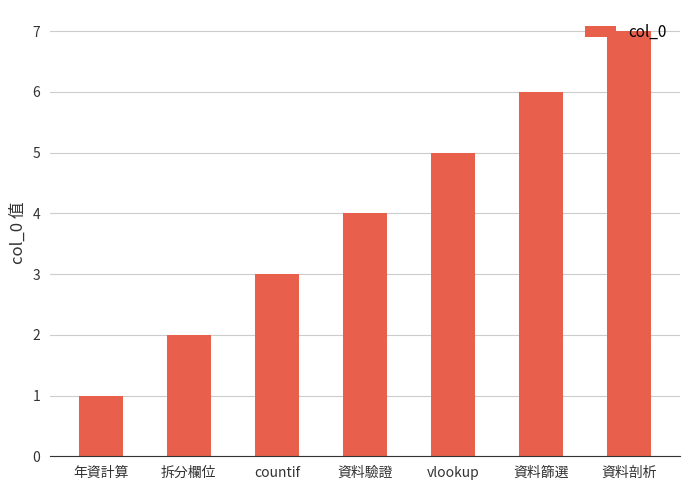

Rank the categories by value from highest to lowest.

資料剖析, 資料篩選, vlookup, 資料驗證, countif, 拆分欄位, 年資計算